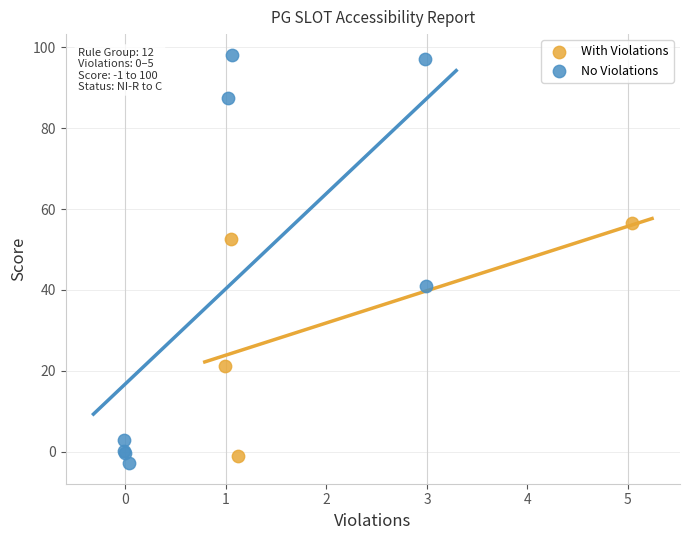

Which series has the largest Y range (max minus min)?

No Violations